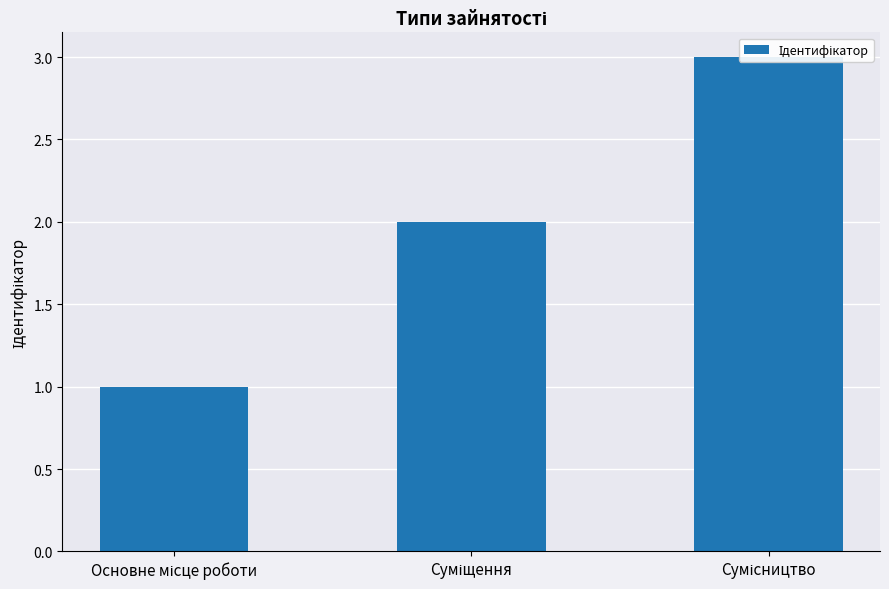

What is the minimum value shown in the chart?

1